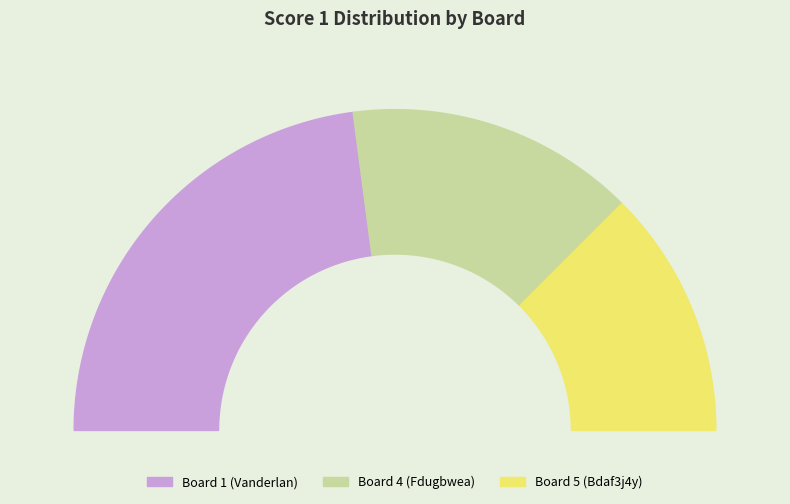

What portion of the pie excludes Board 5 (Bdaf3j4y)?

75.0%